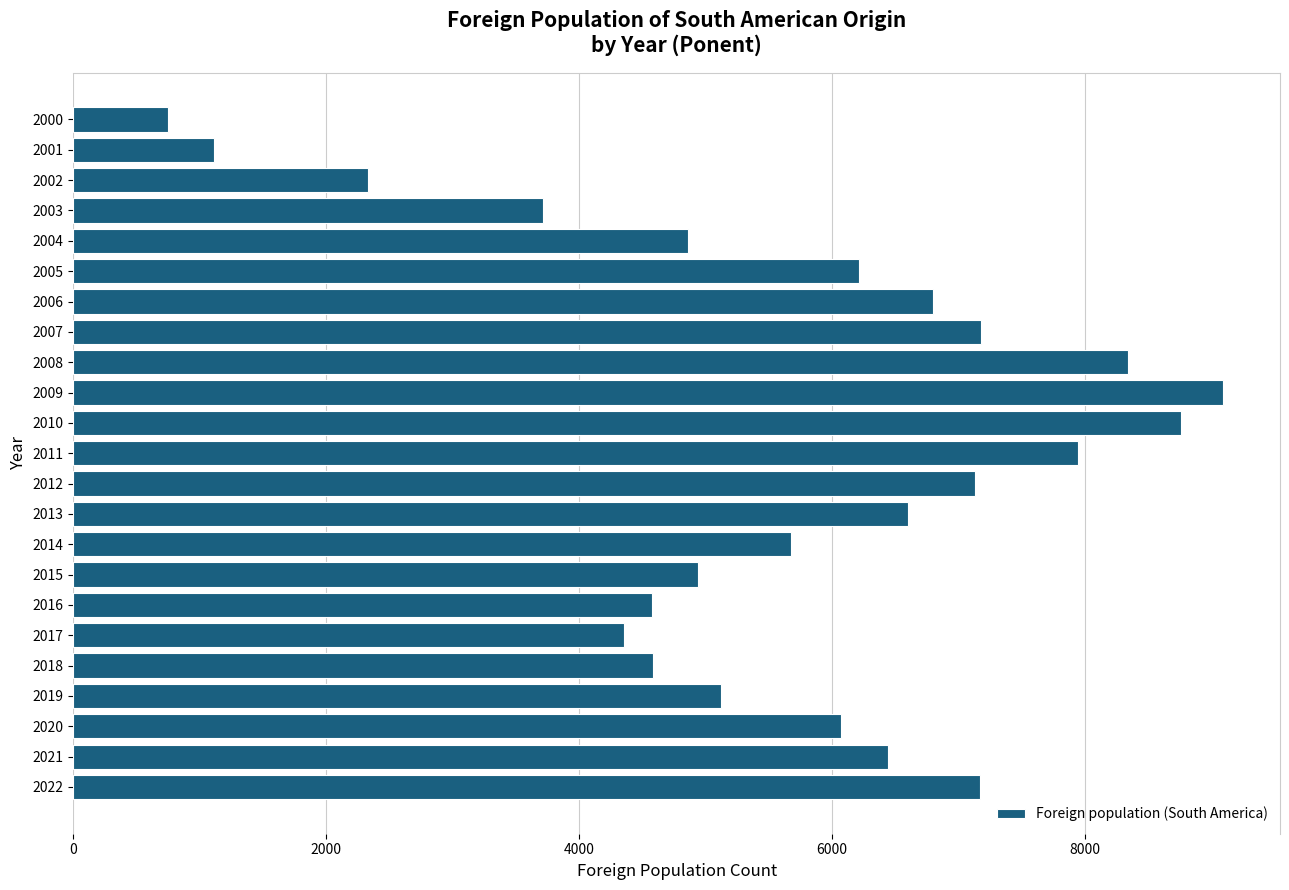

True or false: the data shows 6072 at 2020.

True